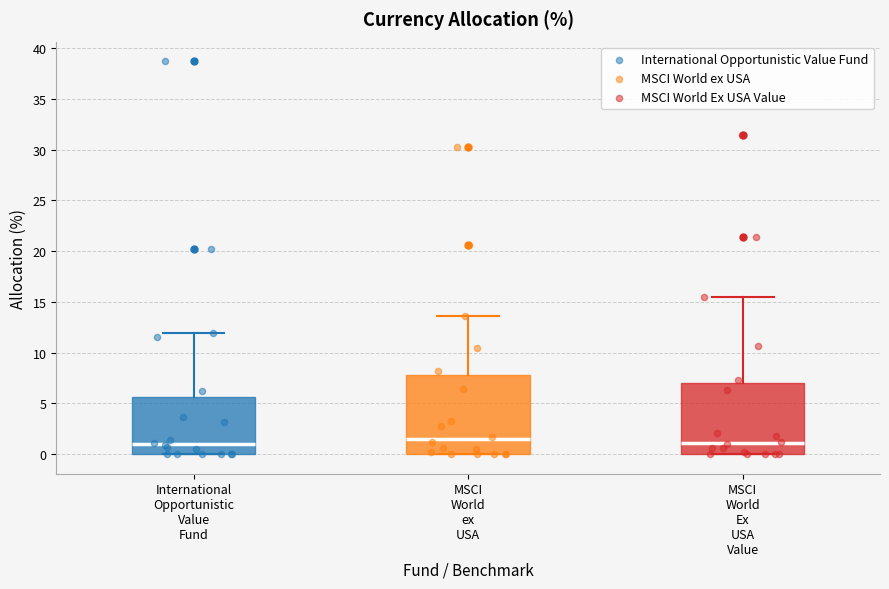

Reading left to right, read every box against the y-axis: the position of its median line, the range the box covers, and the ends of its whiskers. The values are not printed on the chart, so give them approximately, as read against the axis.

International Opportunistic Value Fund: median 1.0, box 0.0 to 5.5, whiskers 0.0 to 12.0
MSCI World ex USA: median 1.5, box 0.0 to 8.0, whiskers 0.0 to 13.5
MSCI World Ex USA Value: median 1.0, box 0.0 to 7.0, whiskers 0.0 to 15.5